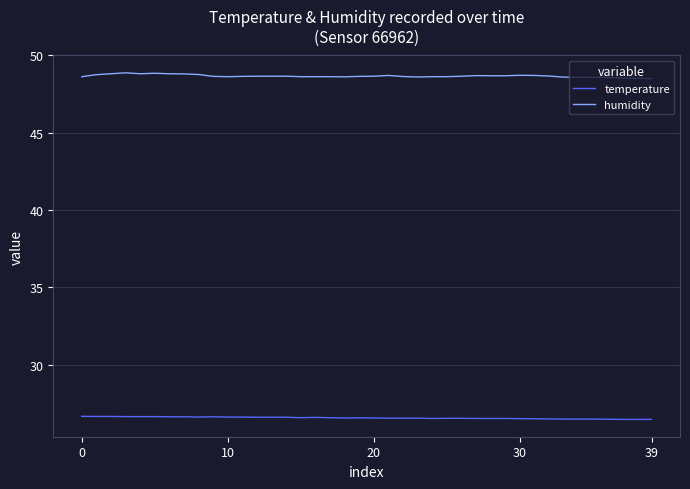

Which series has the largest total across all categories?

humidity